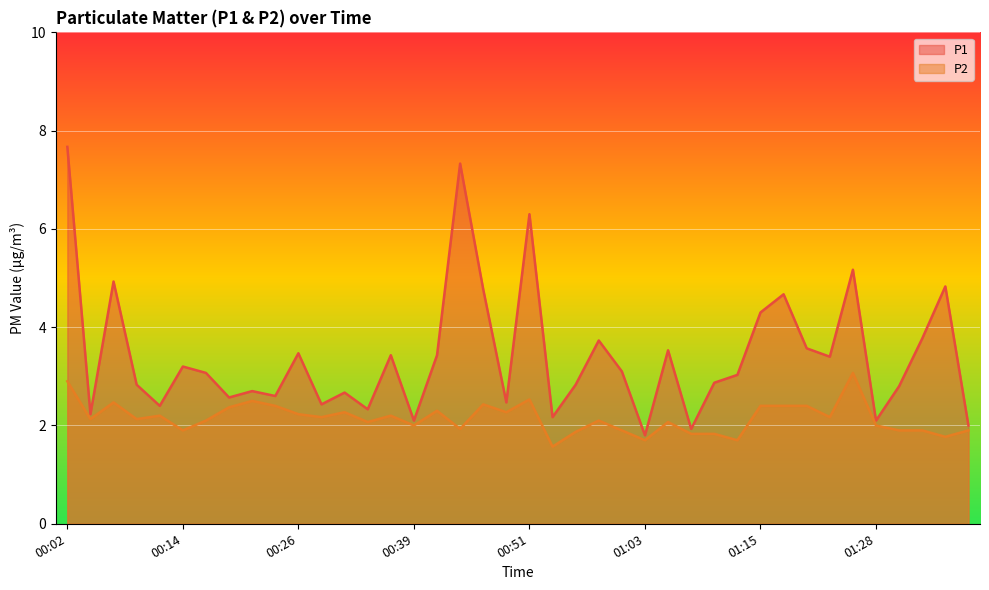

What is the value of the P2 point at the 31st from the left?

2.4